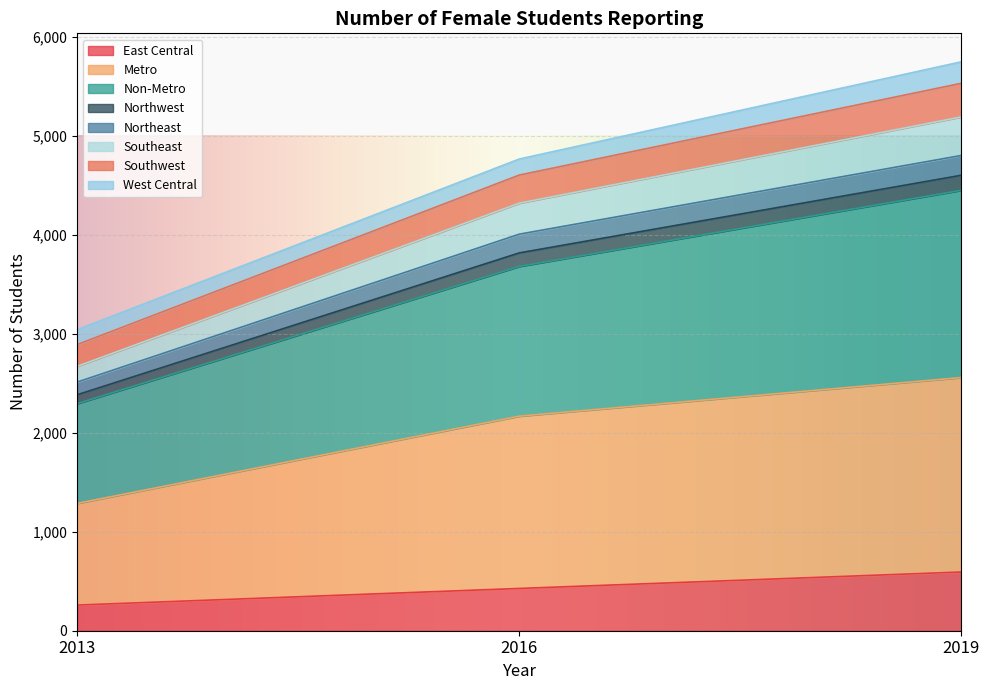

At which category is the sum across all series the highest?

2019